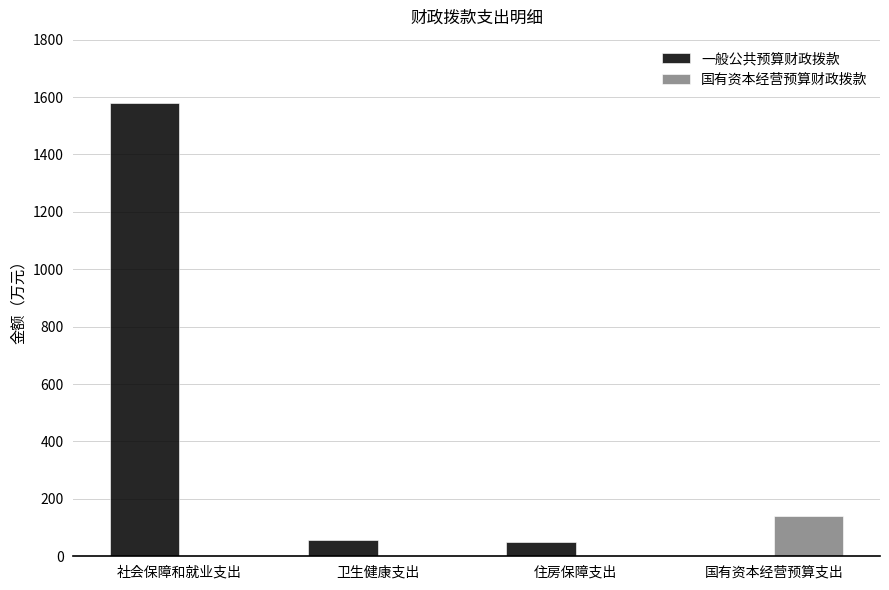

At which label does 一般公共预算财政拨款 reach its peak?

社会保障和就业支出